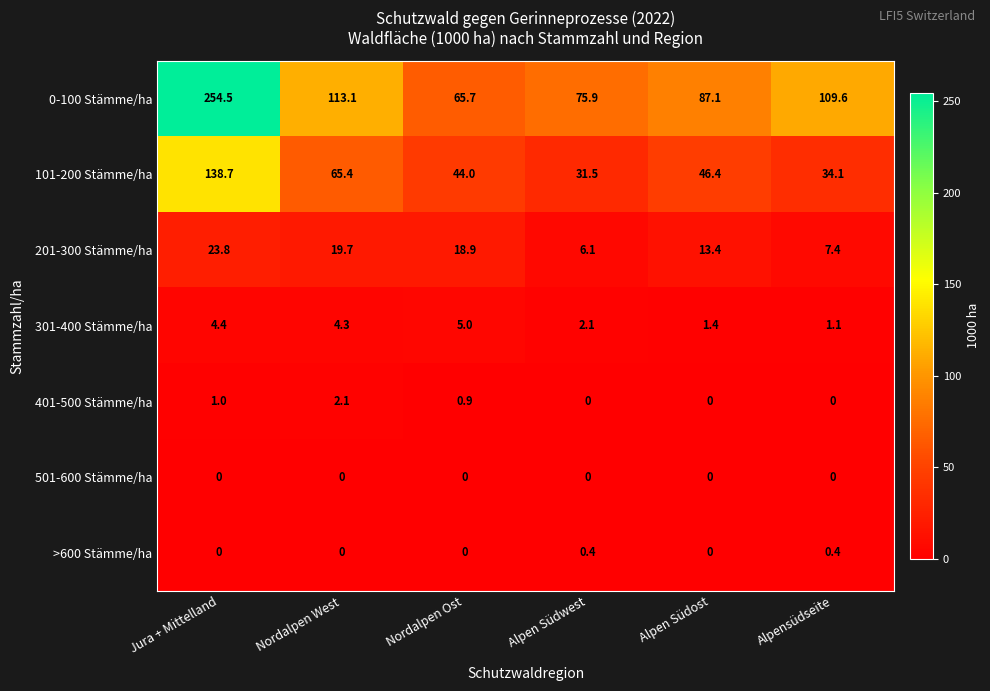

Which series changed the most between Nordalpen West and Alpensüdseite?

101-200 Stämme/ha